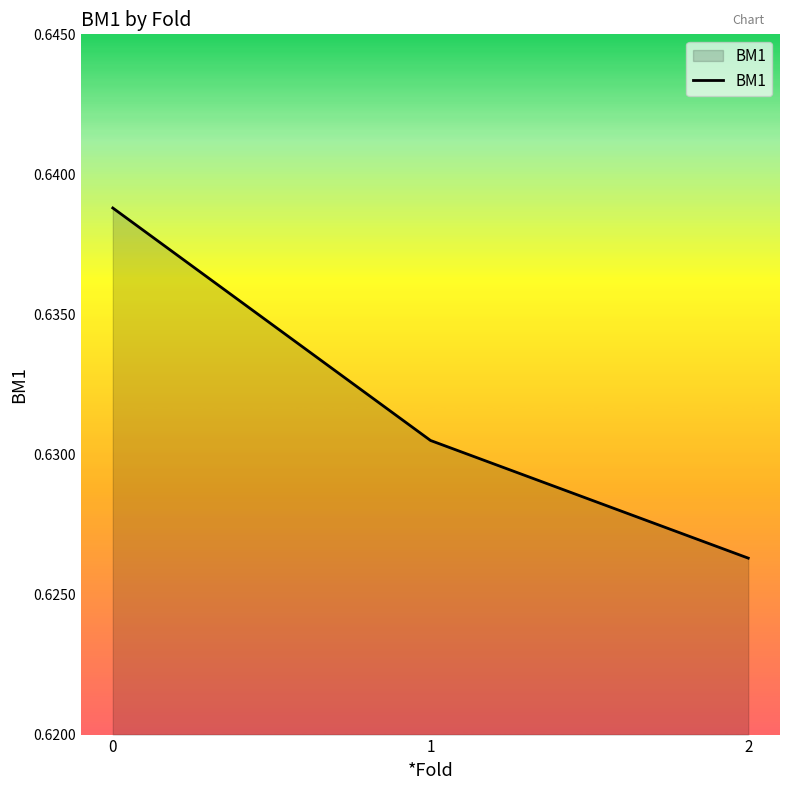

List the labels in order of value, smallest first.

2, 1, 0